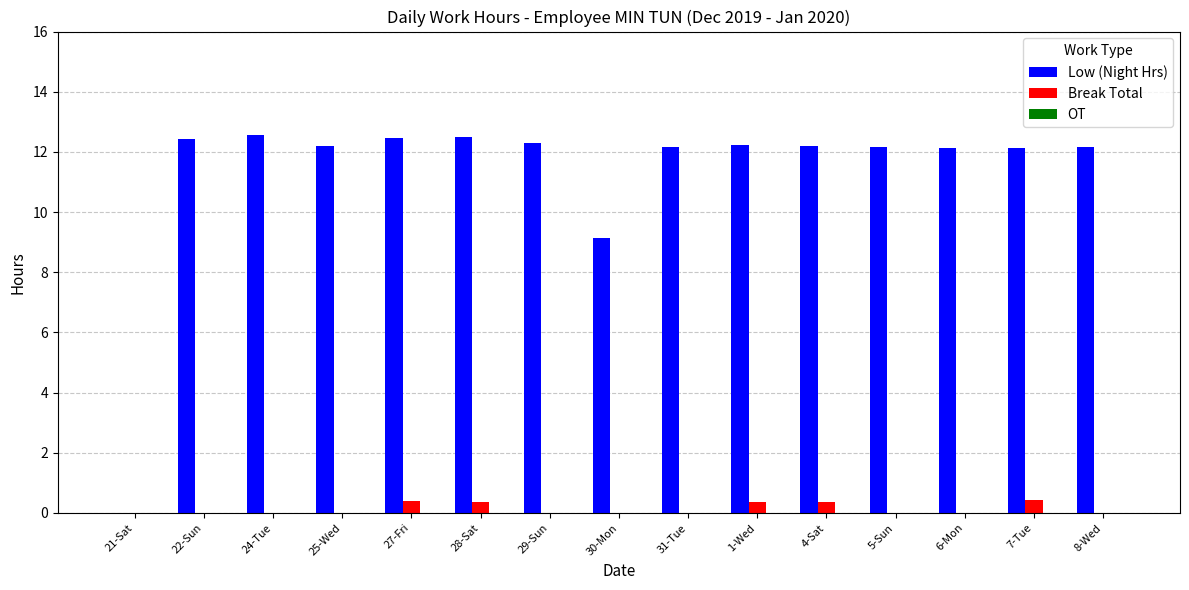

What is the maximum value shown in the chart?

12.6